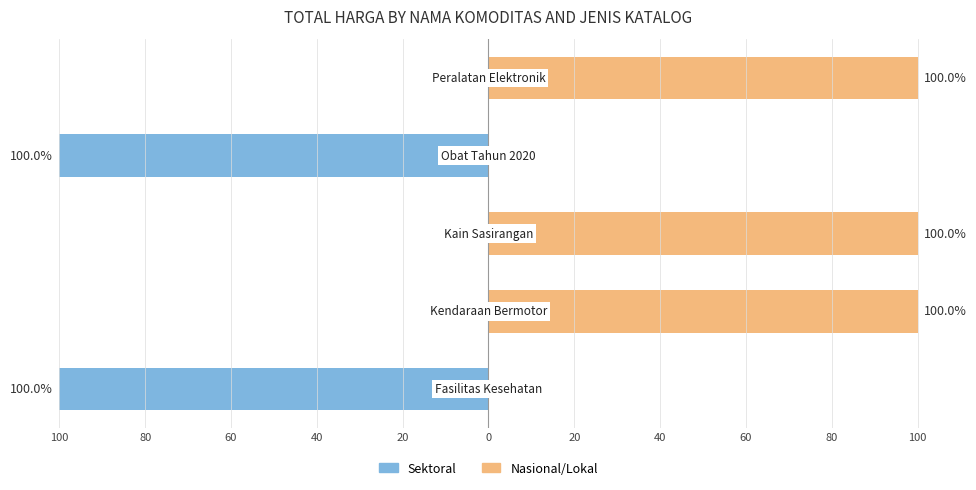

The value of Sektoral at 20 is 50. True or false?

False